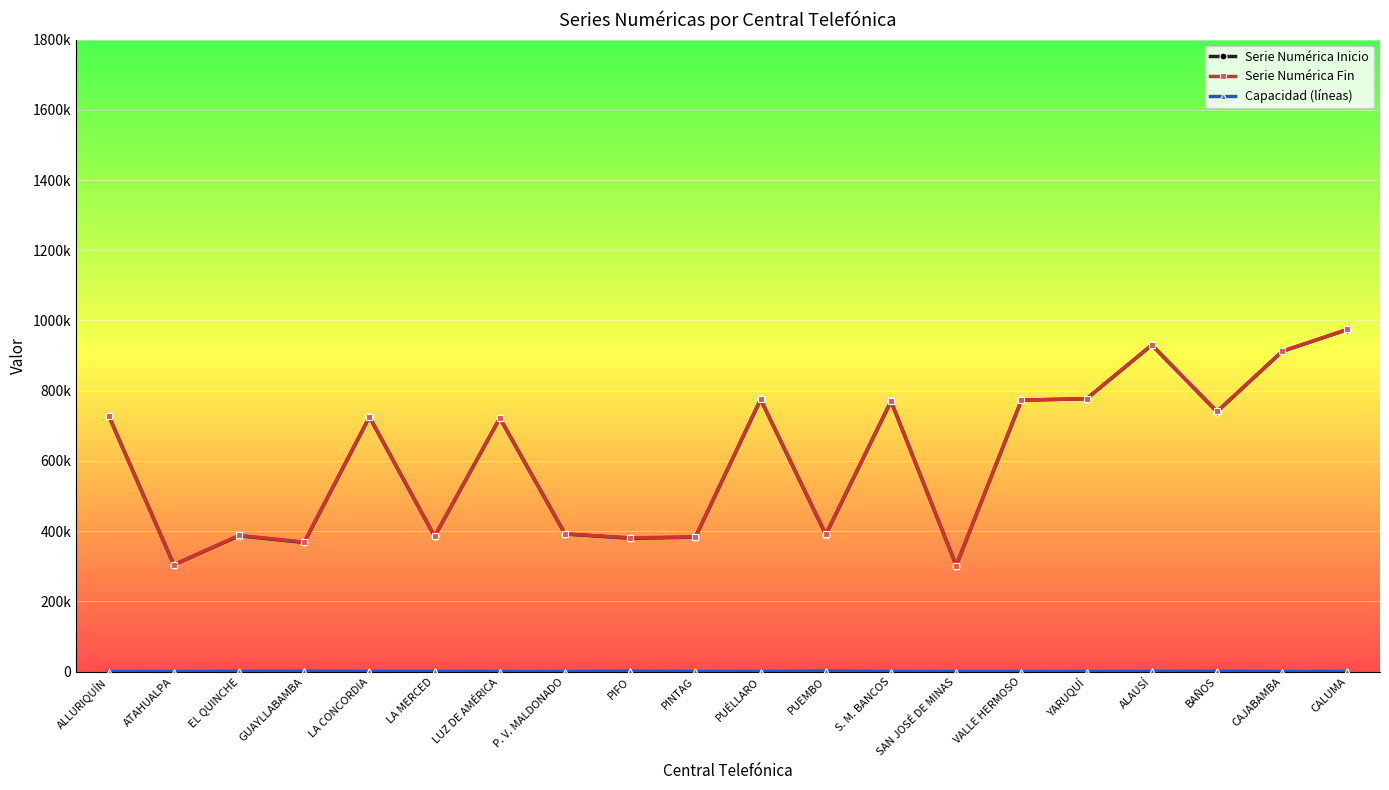

What is the total value across all series at S. M. BANCOS?

1540699